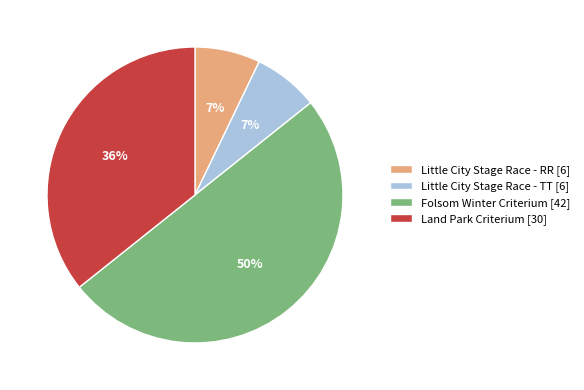

Between Little City Stage Race - TT [6] and Land Park Criterium [30], which is larger?

Land Park Criterium [30]